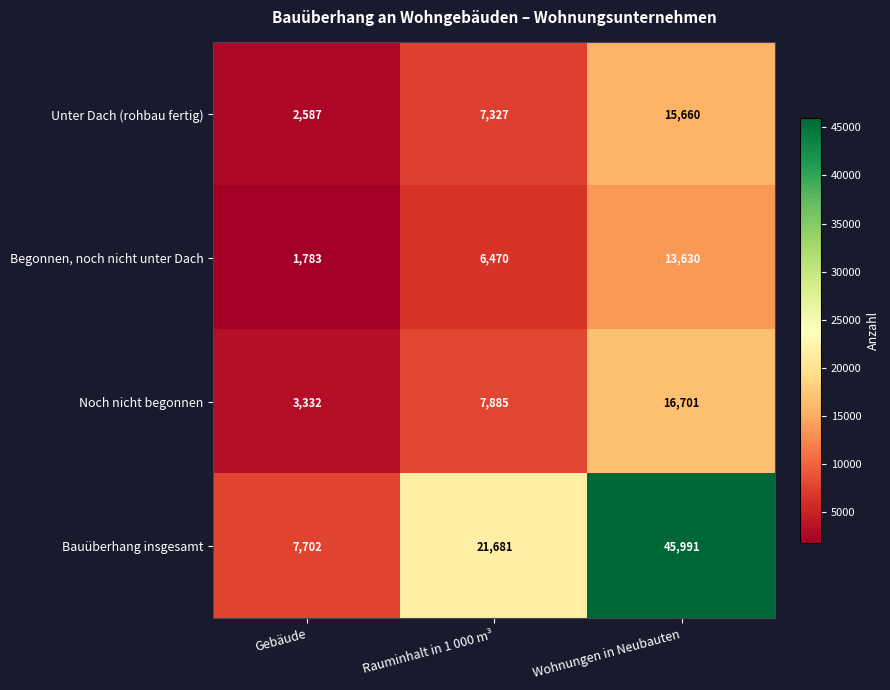

Which series has the largest total across all categories?

Bauüberhang insgesamt